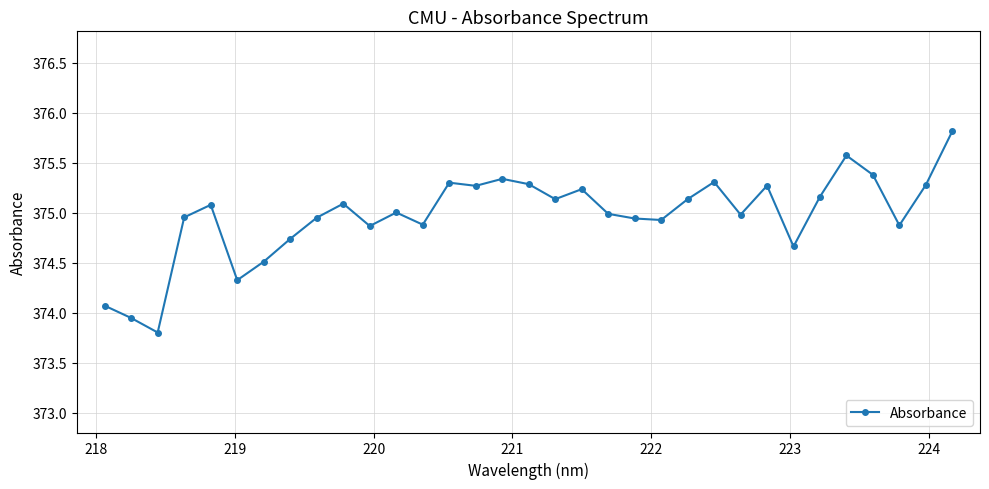

How many categories are shown in the chart?

33